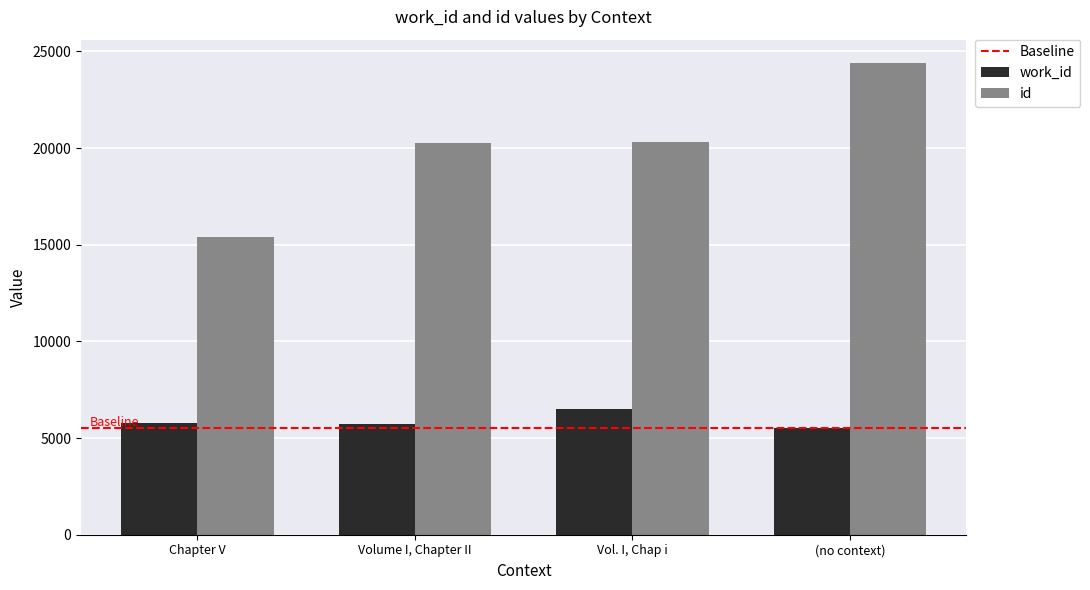

How many data points does each series have?

4